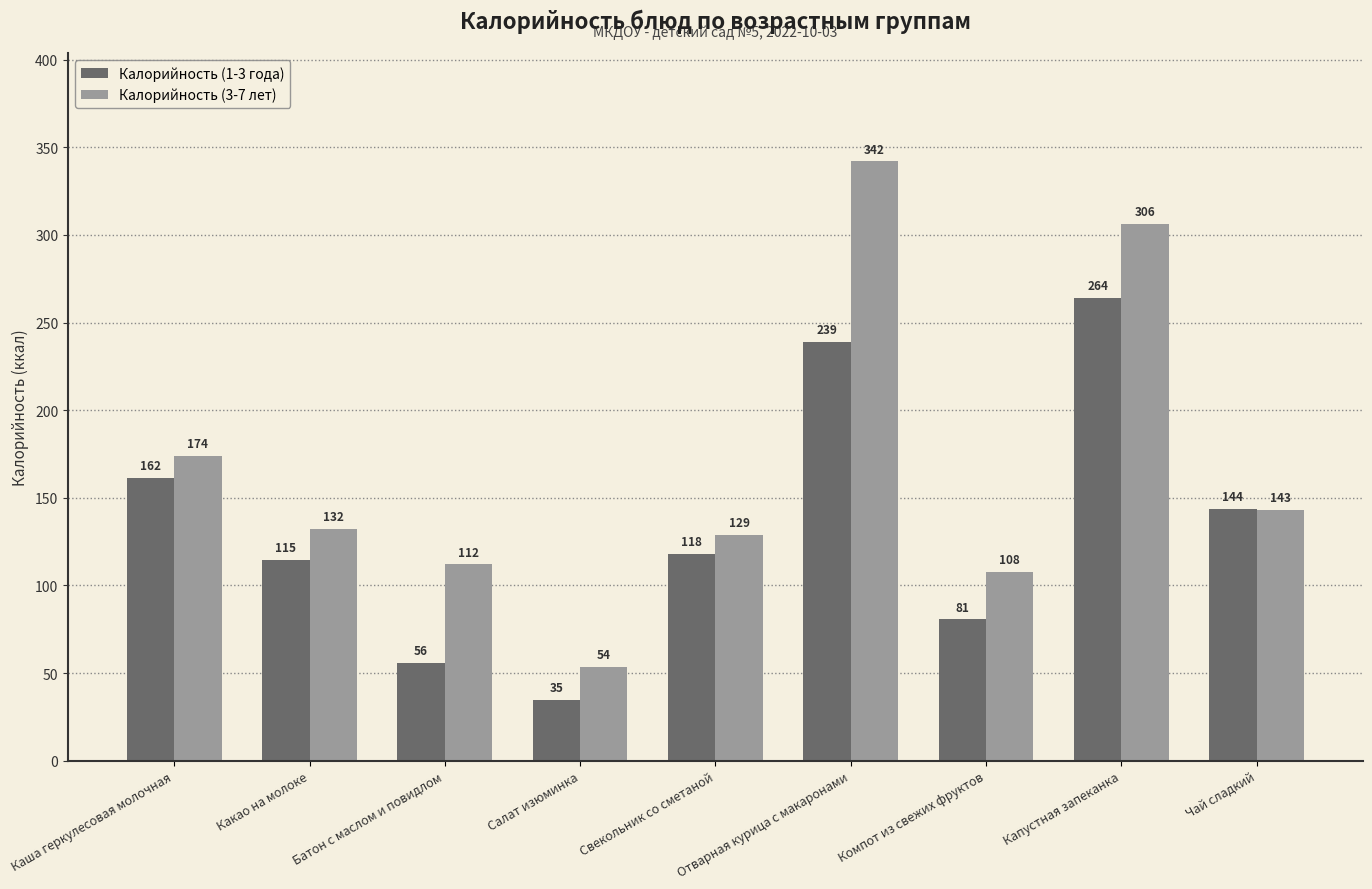

What is the label of the 7th bar from the right?

Батон с маслом и повидлом